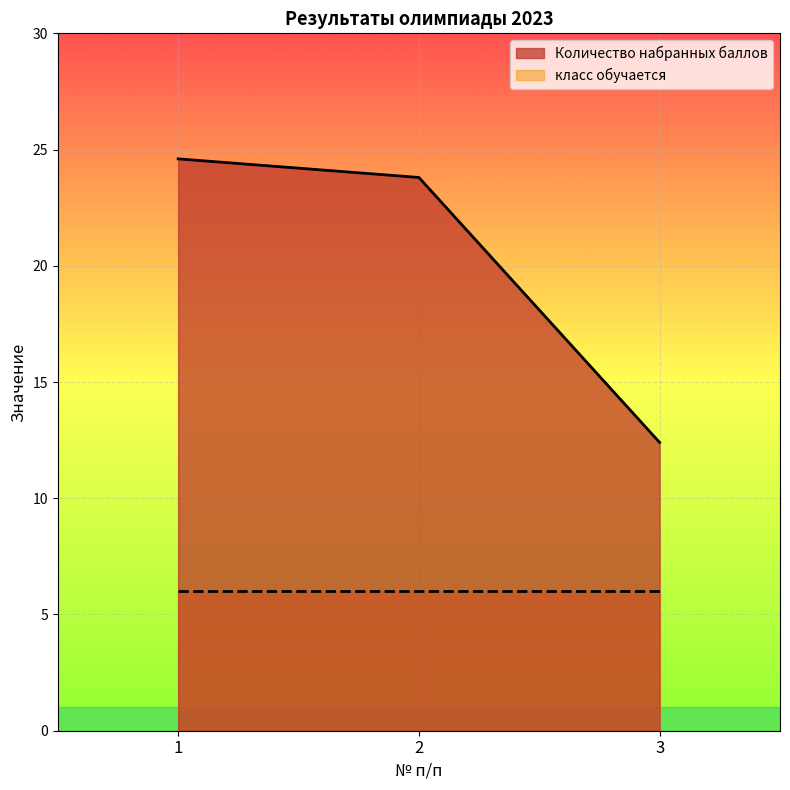

Reading right to left, list all the values displayed in this chart.

12.4	23.8	24.6